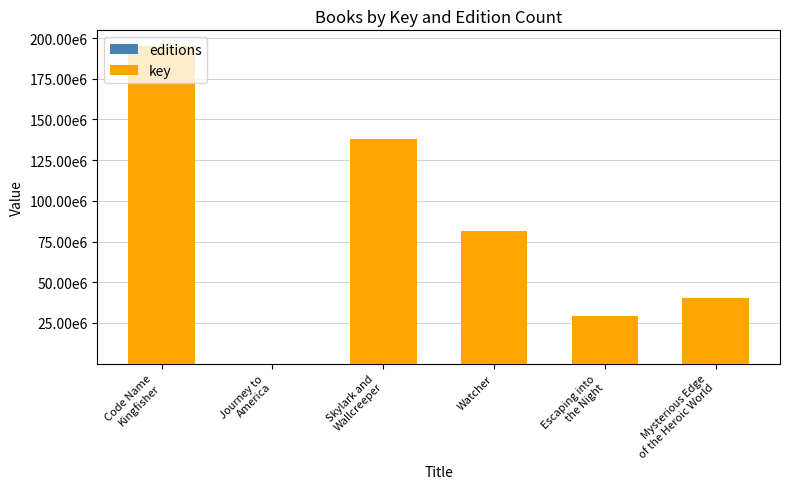

Are the bars grouped side by side (vs. stacked)?

No